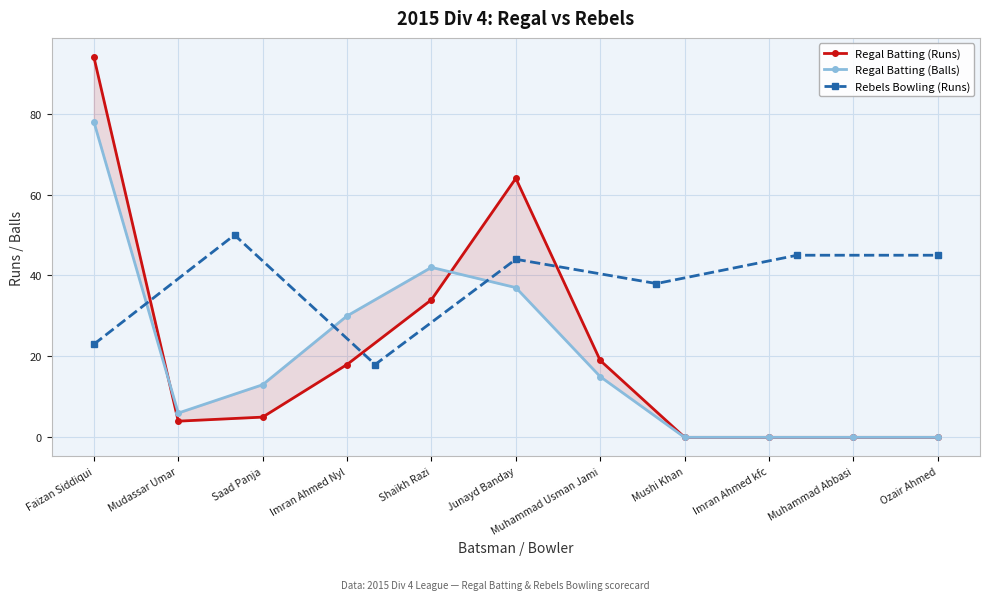

How many values in Regal Batting (Balls) are above zero?

7